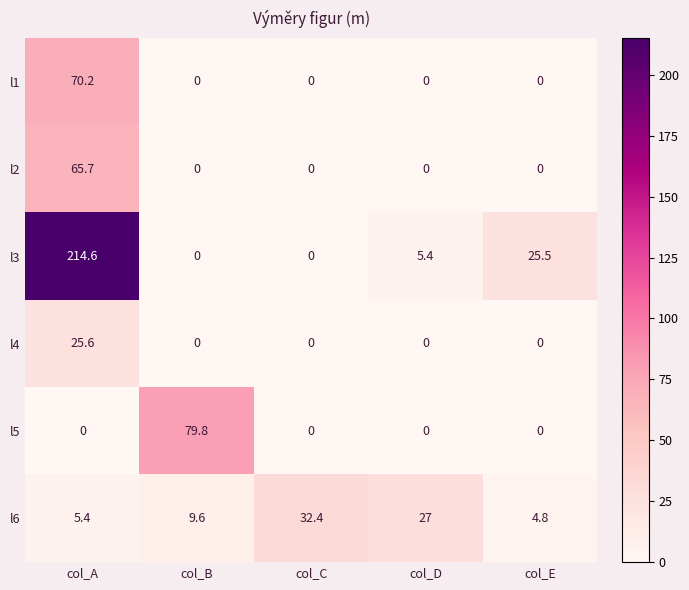

Count the number of data series in this chart.

6